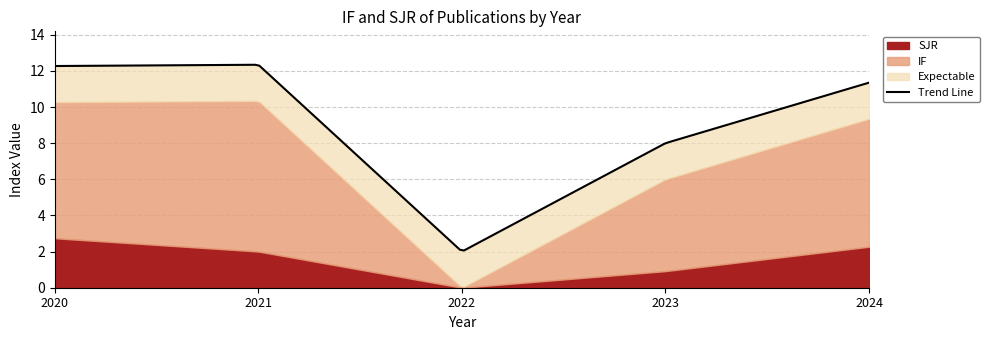

Which series has the widest spread of values?

IF